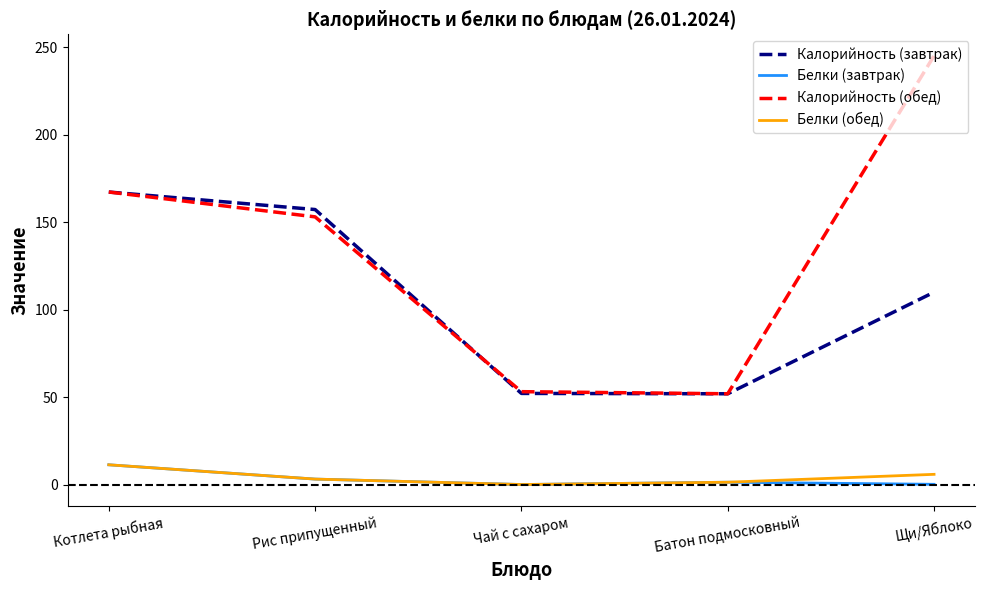

Count the number of data series in this chart.

4